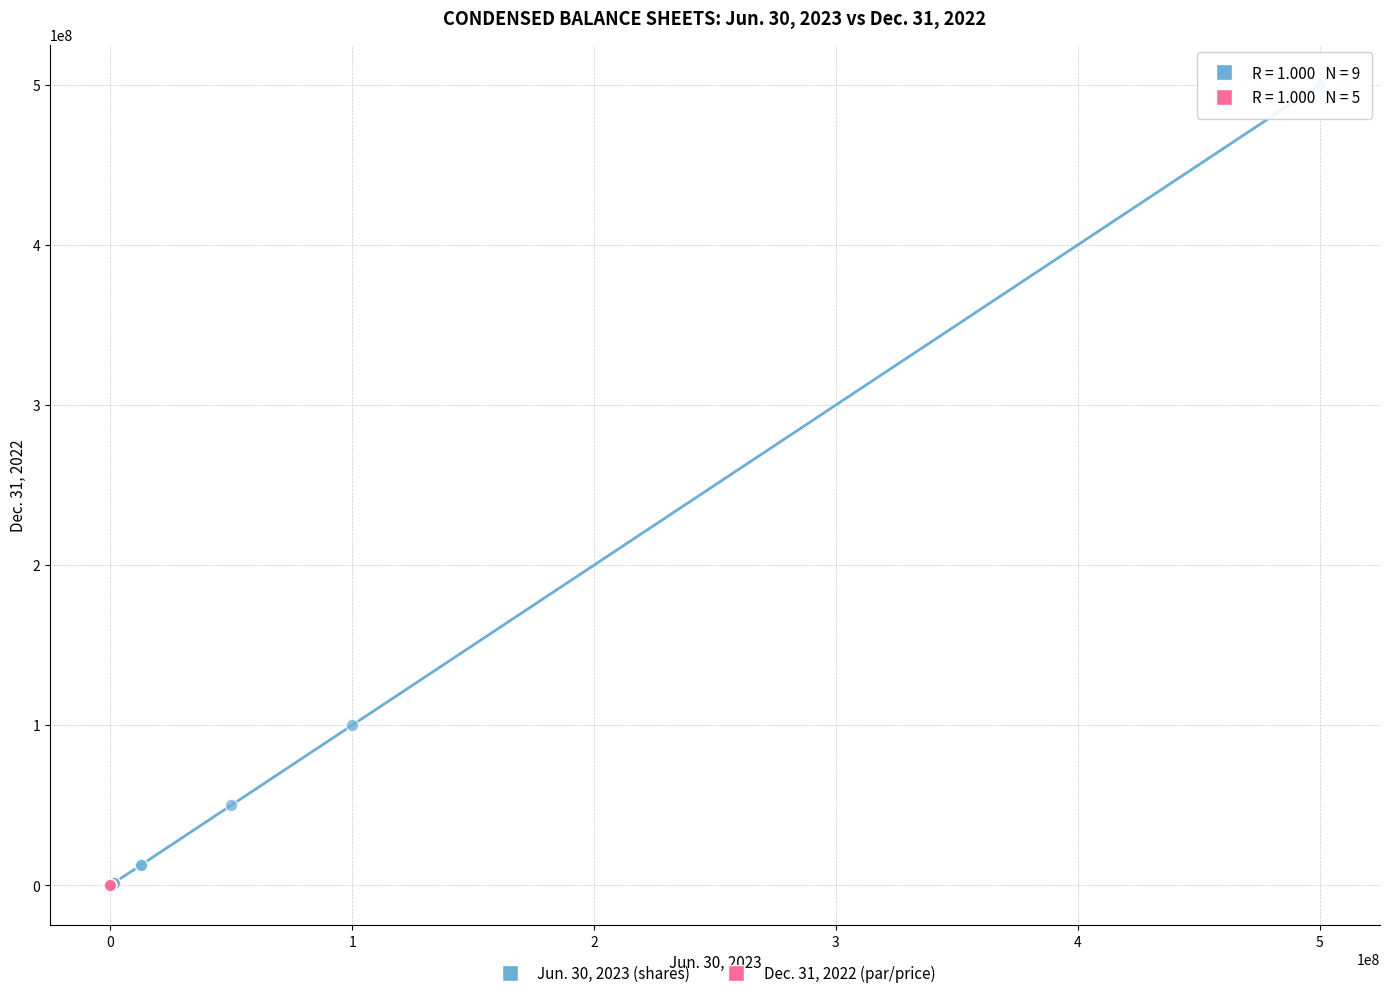

Which series contains the highest Y value?

Jun. 30, 2023 (shares)